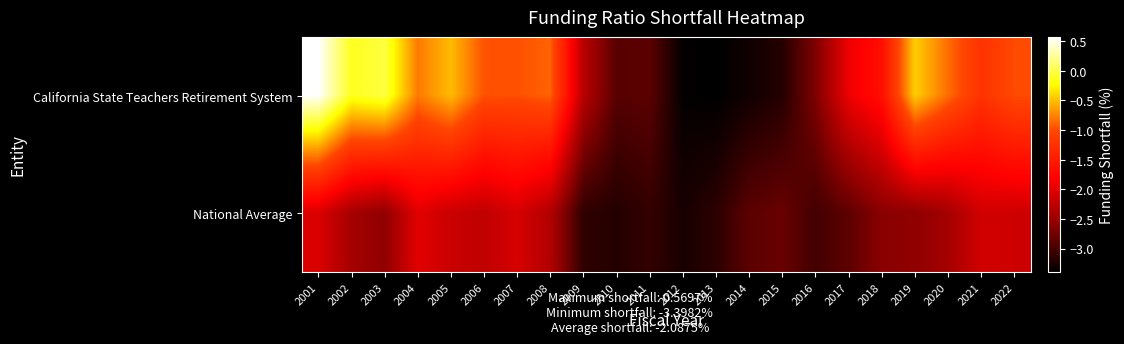

Between 2011 and 2012, which series saw the biggest shift?

California State Teachers Retirement System